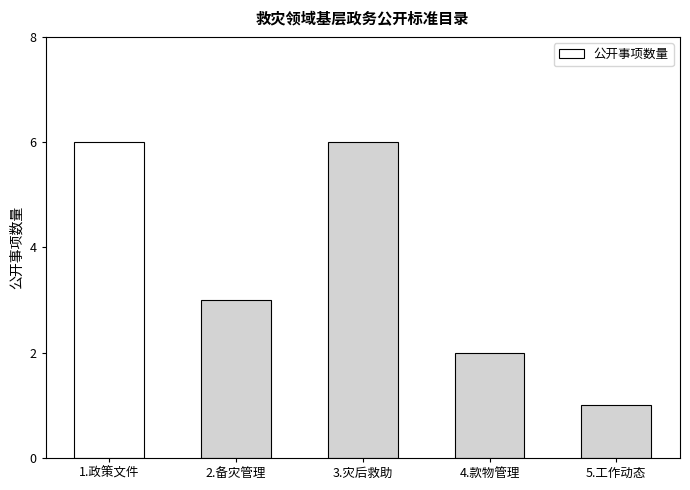

How many values are below 3?

2